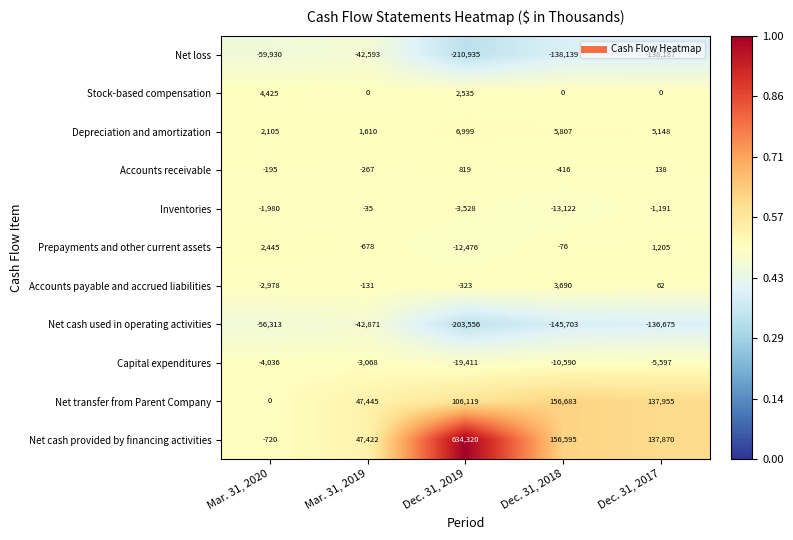

What is the sum of the Accounts payable and accrued liabilities values at Mar. 31, 2019 and Mar. 31, 2020?

-3109